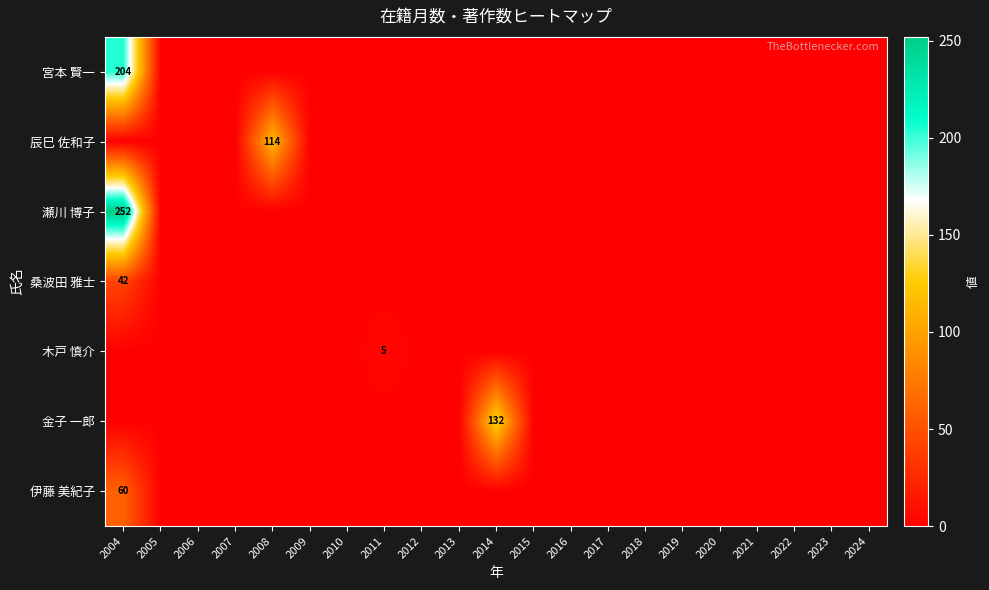

Is it true that 金子 一郎 equals 180 at 2014?

False